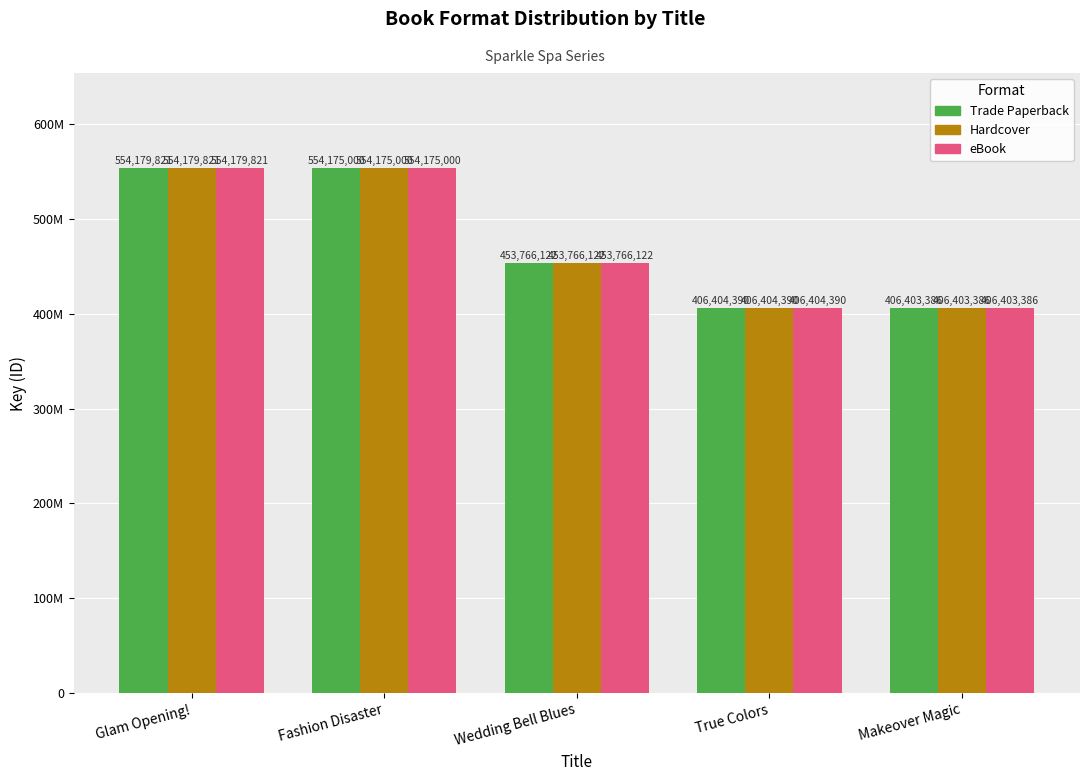

Reading left to right, list all the values displayed in this chart.

Trade Paperback: 554179821	554175000	453766122	406404390	406403386
Hardcover: 554179821	554175000	453766122	406404390	406403386
eBook: 554179821	554175000	453766122	406404390	406403386